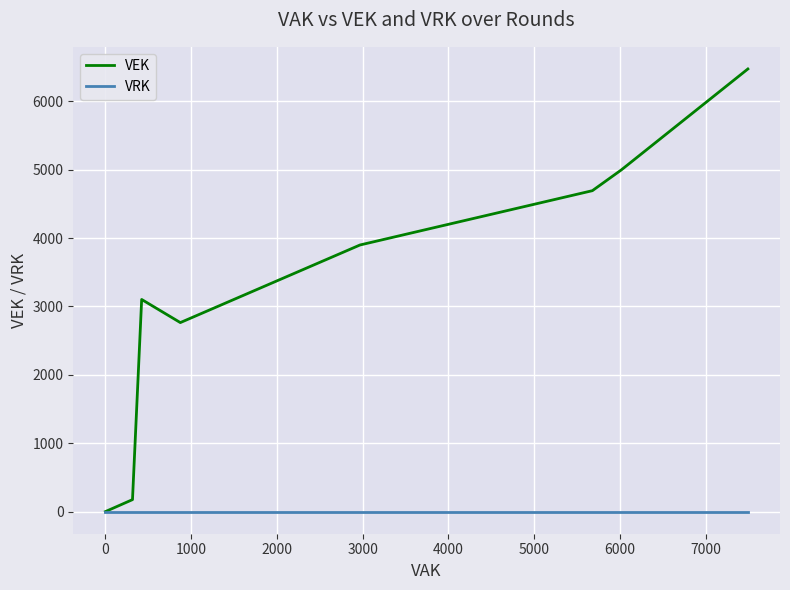

Reading left to right, transcribe all the data shown in this chart.

VEK: 0	175	3102	2764	3899	4693	4996	6473
VRK: 0	0	0	0	0	0	0	0